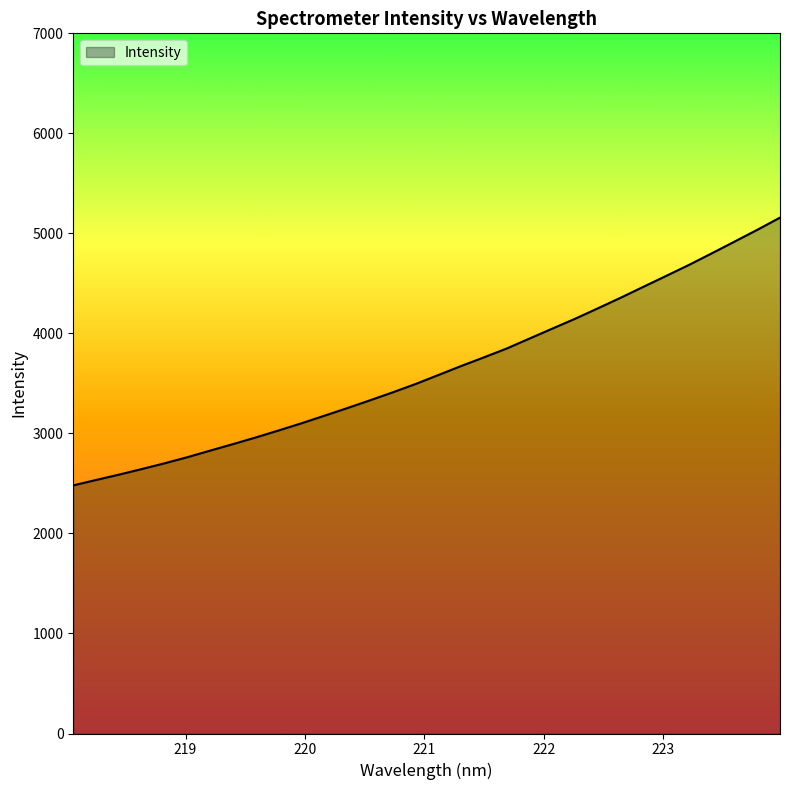

How many lines are shown in the chart?

1